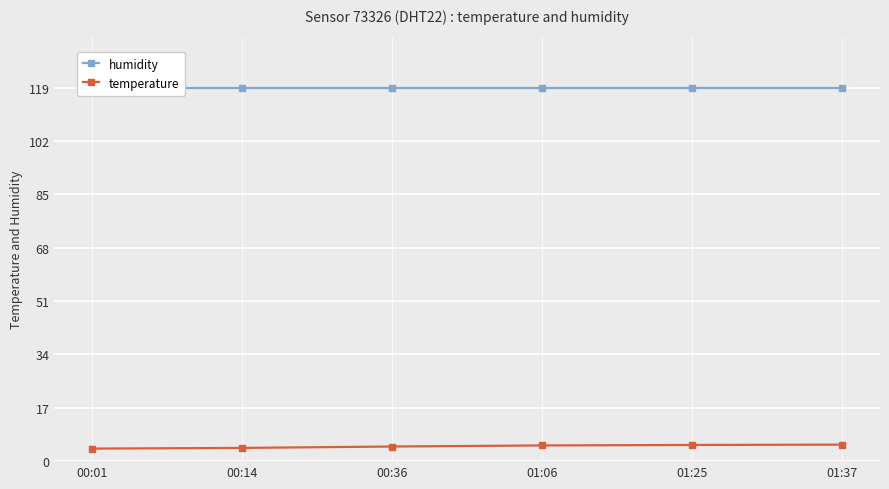

What is the greatest value displayed?

119.0